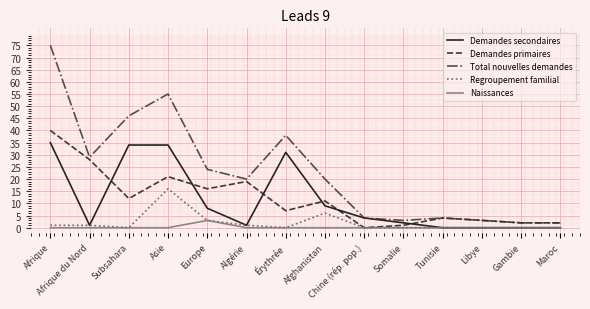

What position from the right is Érythrée?

8